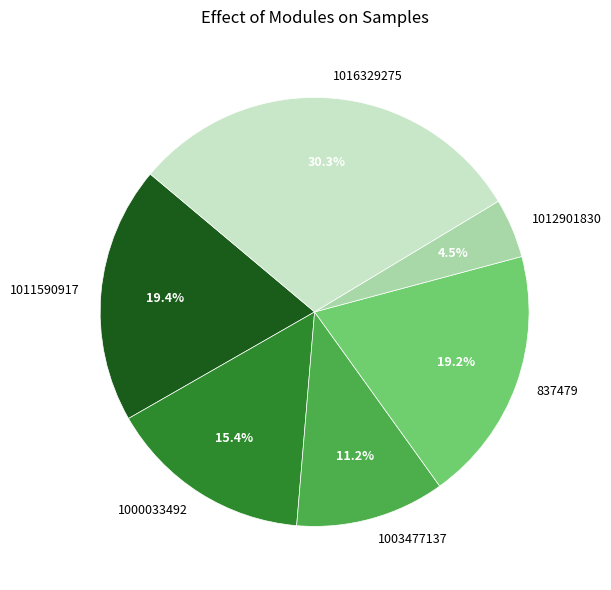

What is the largest slice in the pie chart?

1016329275